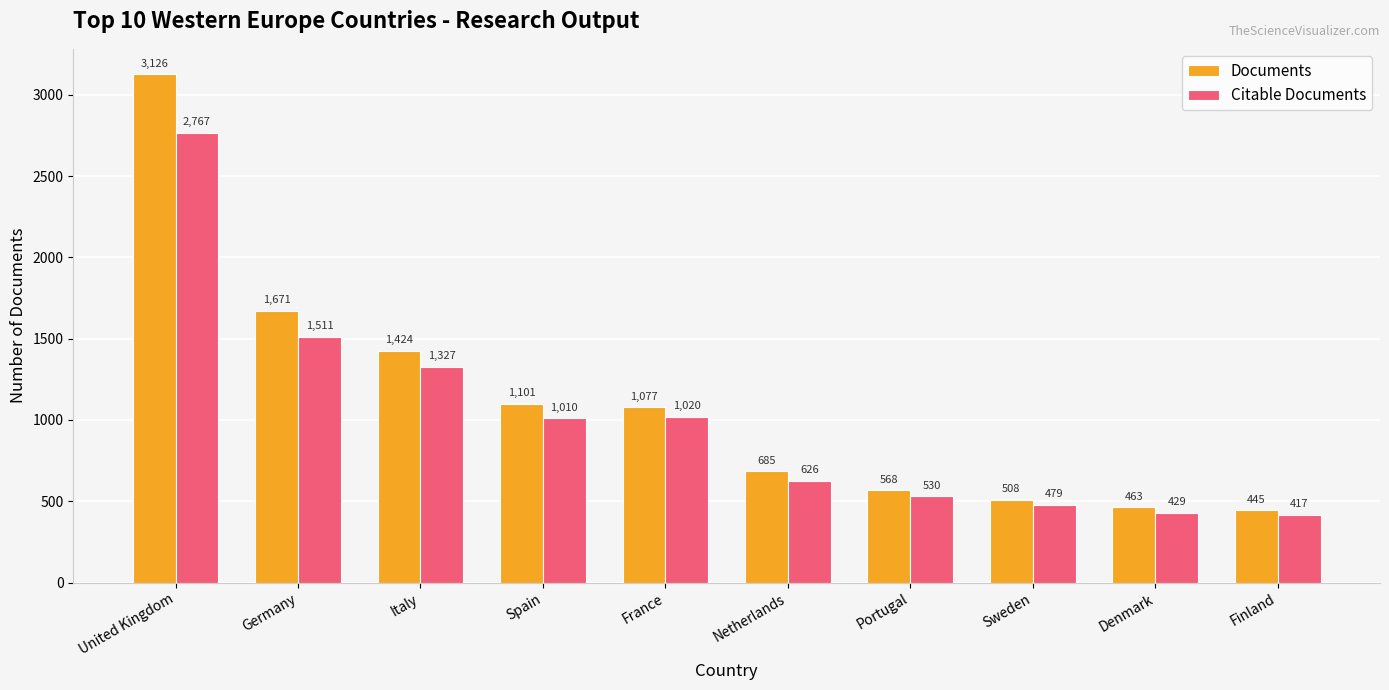

Rank the categories by Citable Documents value from highest to lowest.

United Kingdom, Germany, Italy, France, Spain, Netherlands, Portugal, Sweden, Denmark, Finland